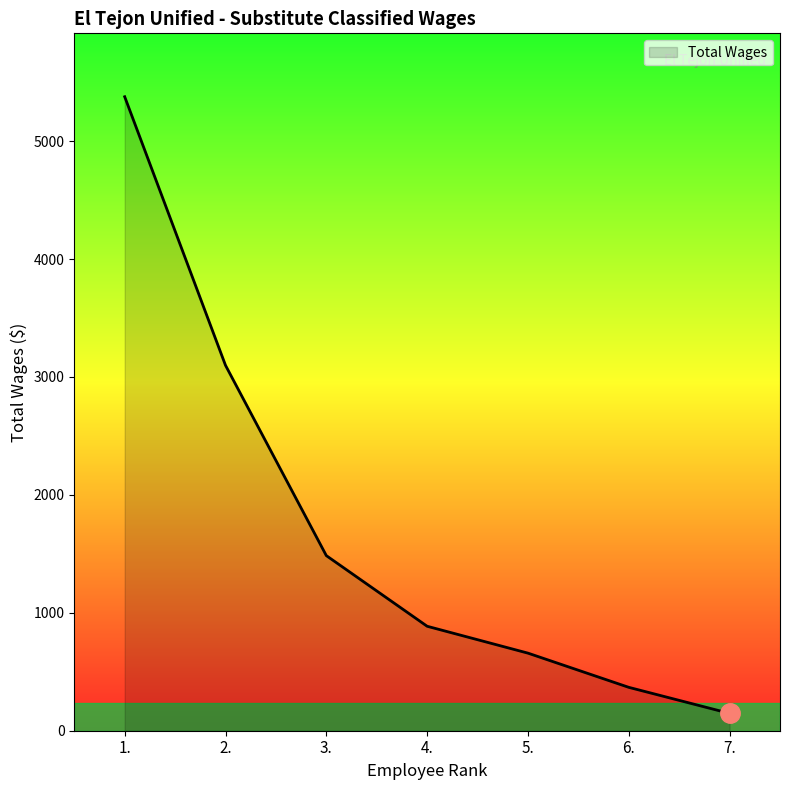

The value at 6. is 648. True or false?

False